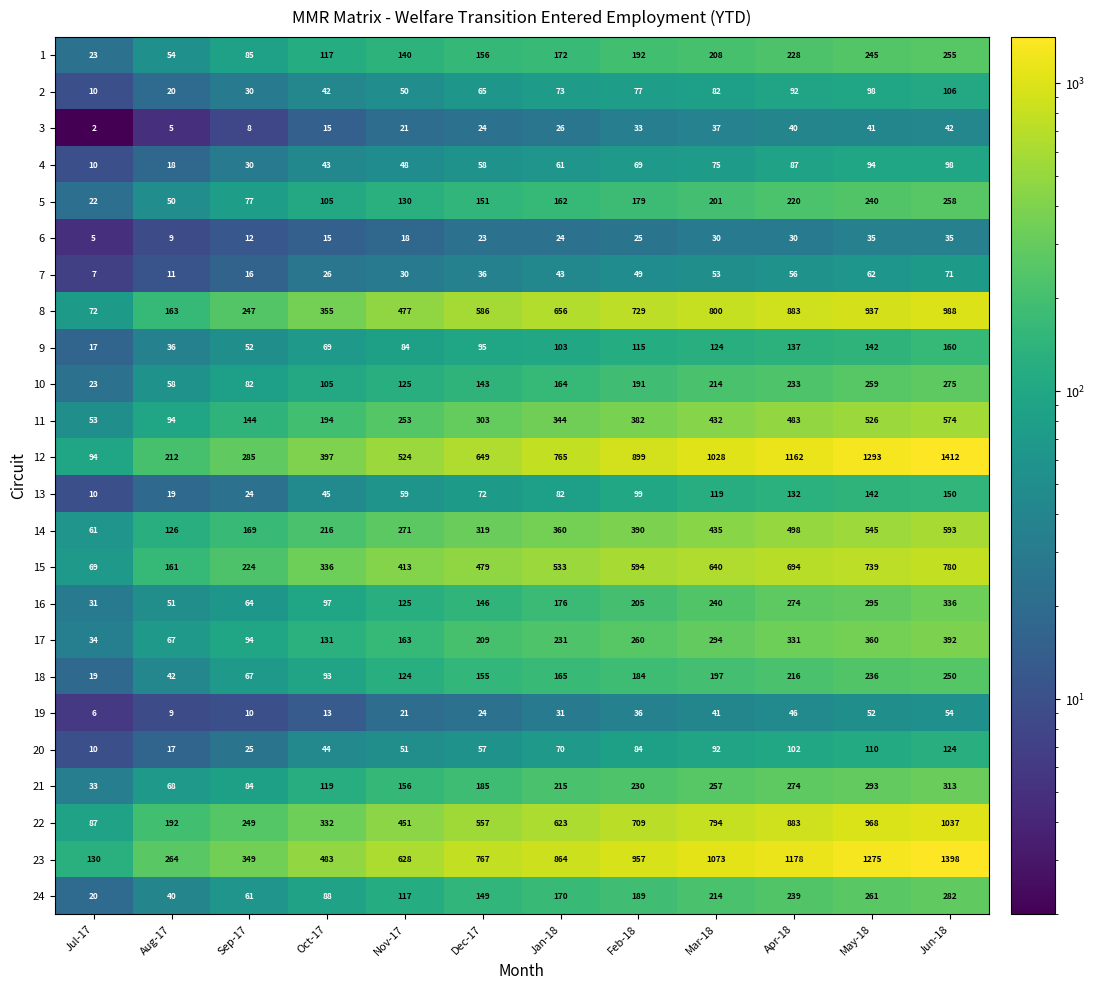

Is it true that 16 equals 142 at Oct-17?

False